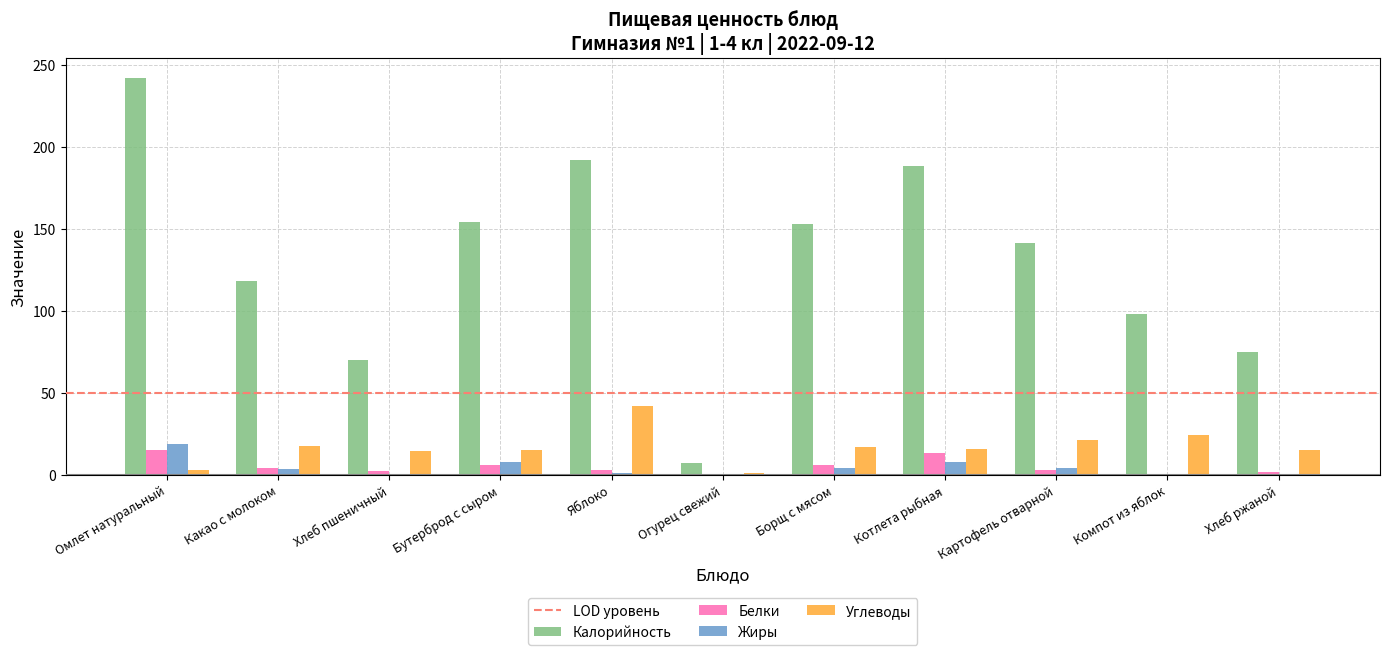

Is it true that Калорийность equals 75.0 at Хлеб ржаной?

True